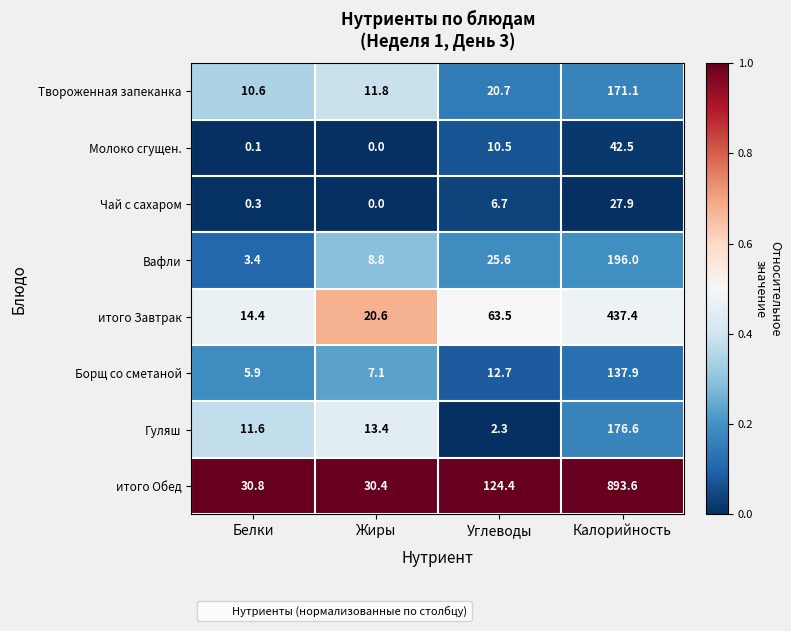

What is the total value across all series at Жиры?

92.1